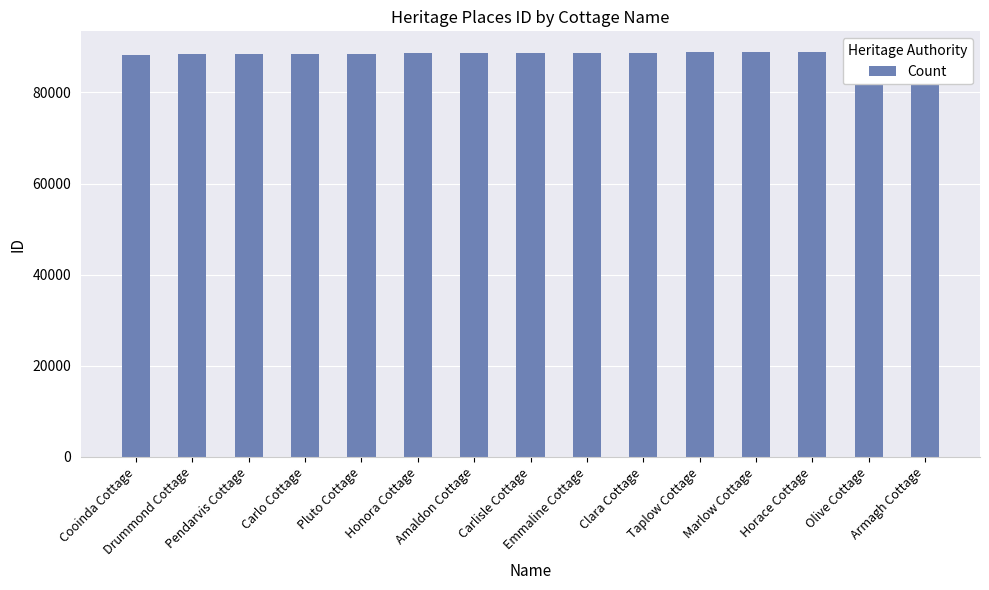

What is the sum of the values at Olive Cottage and Pluto Cottage?

177335